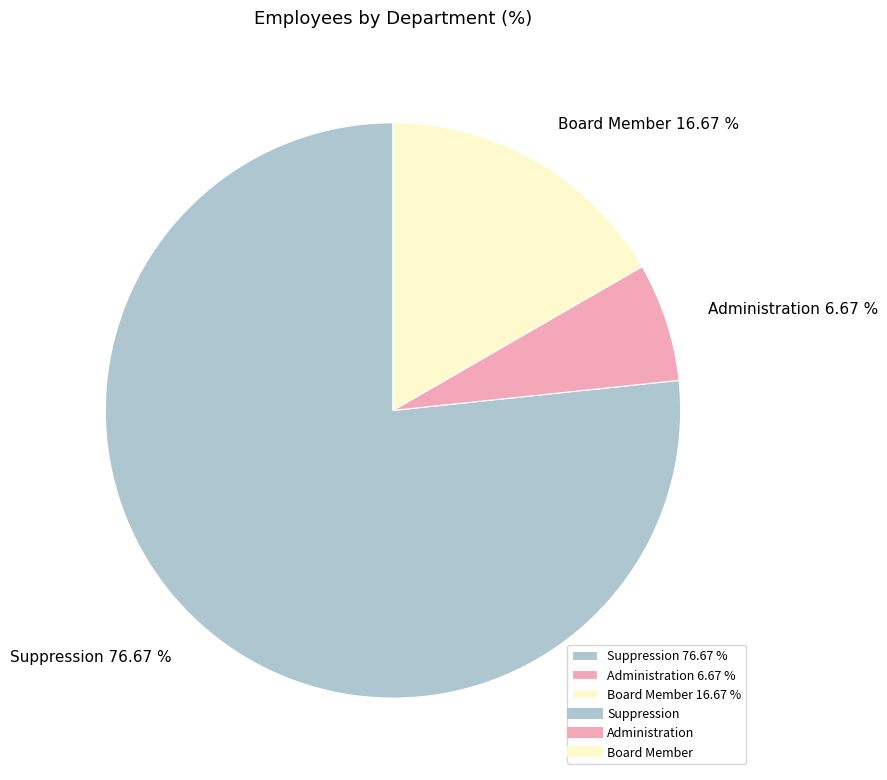

Is it true that Board Member is 8% of the pie?

False